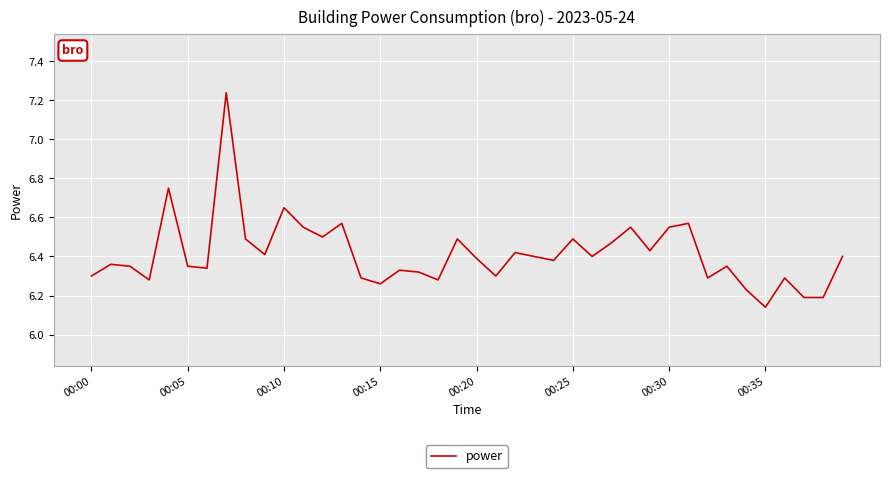

Where is the data nearest to the value 6?

00:35